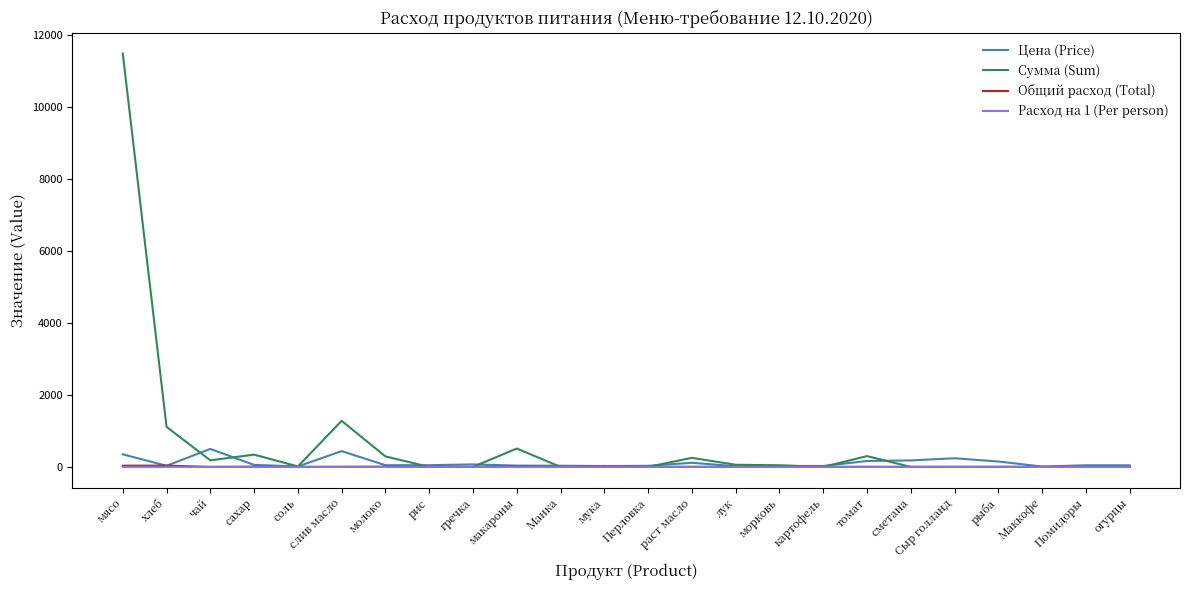

At which category is the sum across all series the highest?

мясо